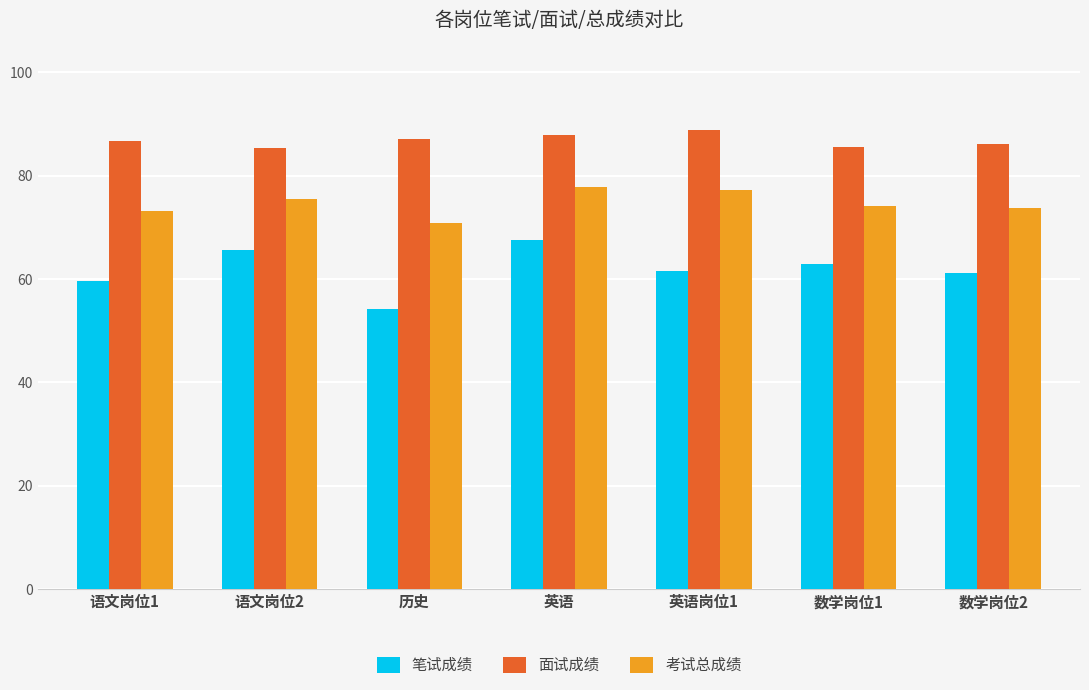

What is the difference between the highest and lowest values at 英语?

20.2